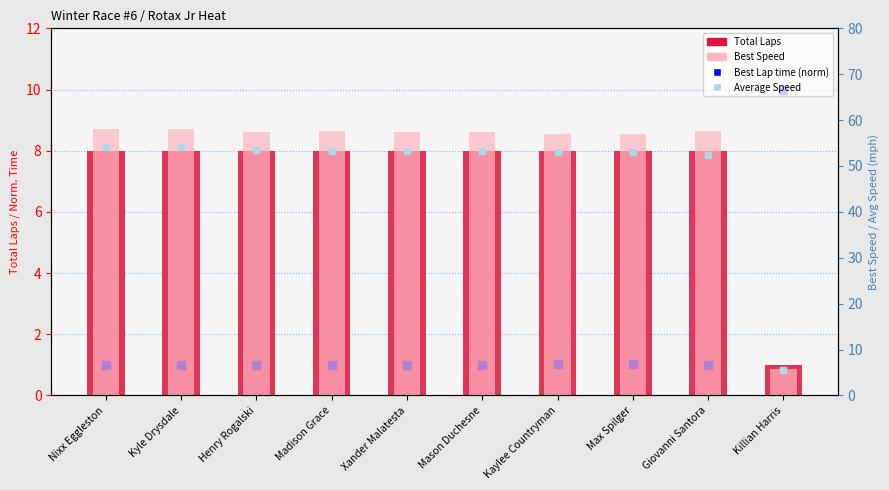

At how many categories does at least one series exceed 56?

9